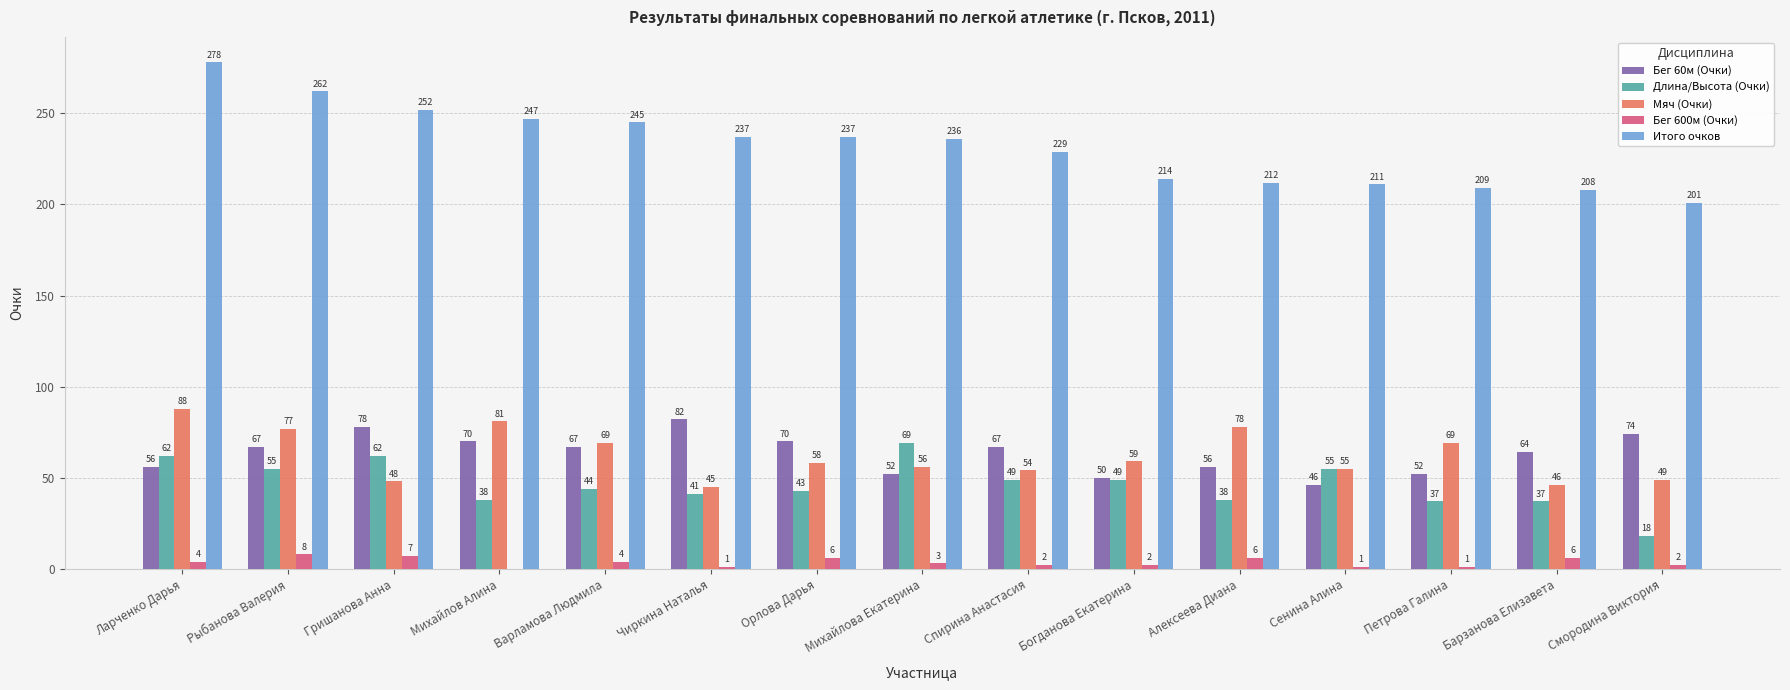

What is the maximum value for Мяч (Очки)?

88